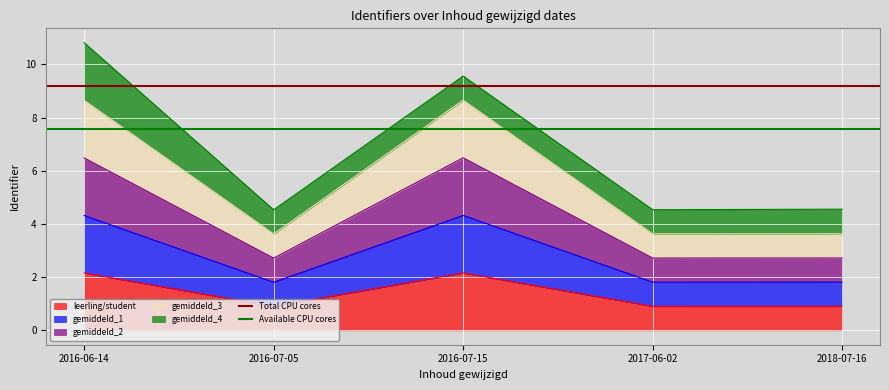

What is the average value of the Total CPU cores series?

9.2